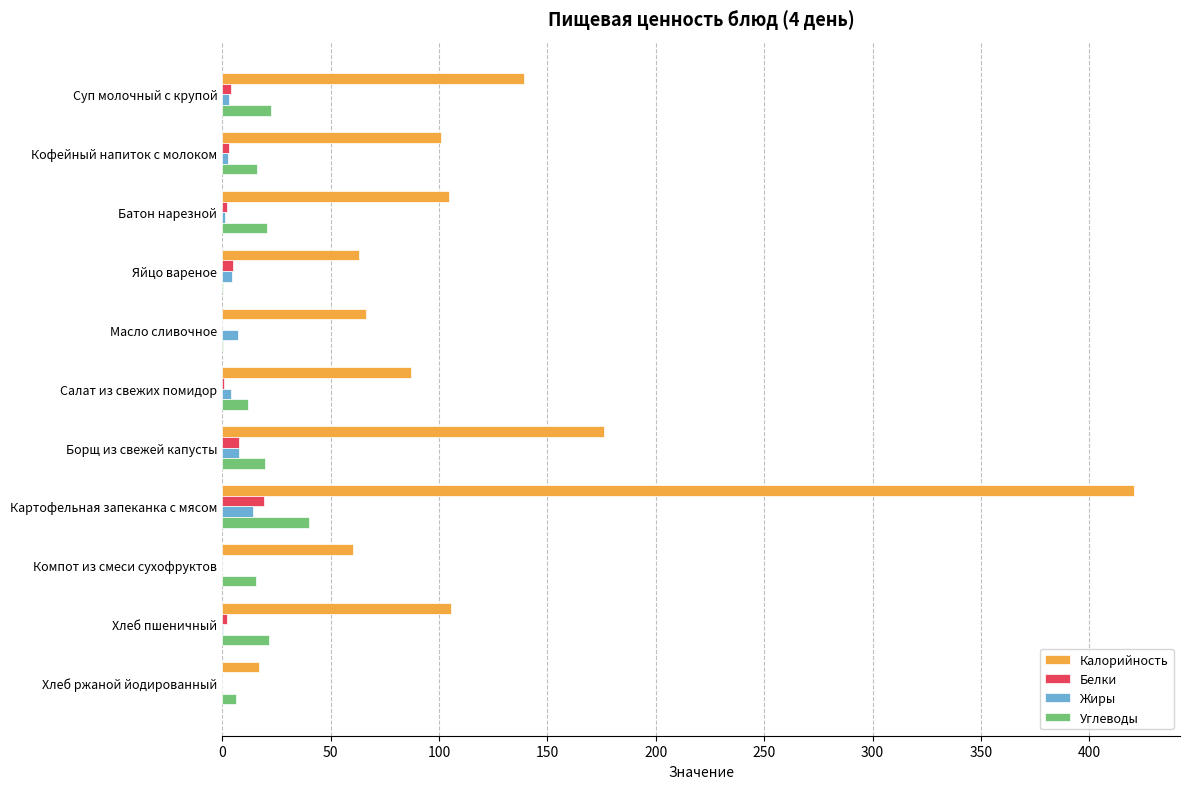

Is it true that Калорийность equals 54.1 at Суп молочный с крупой?

False